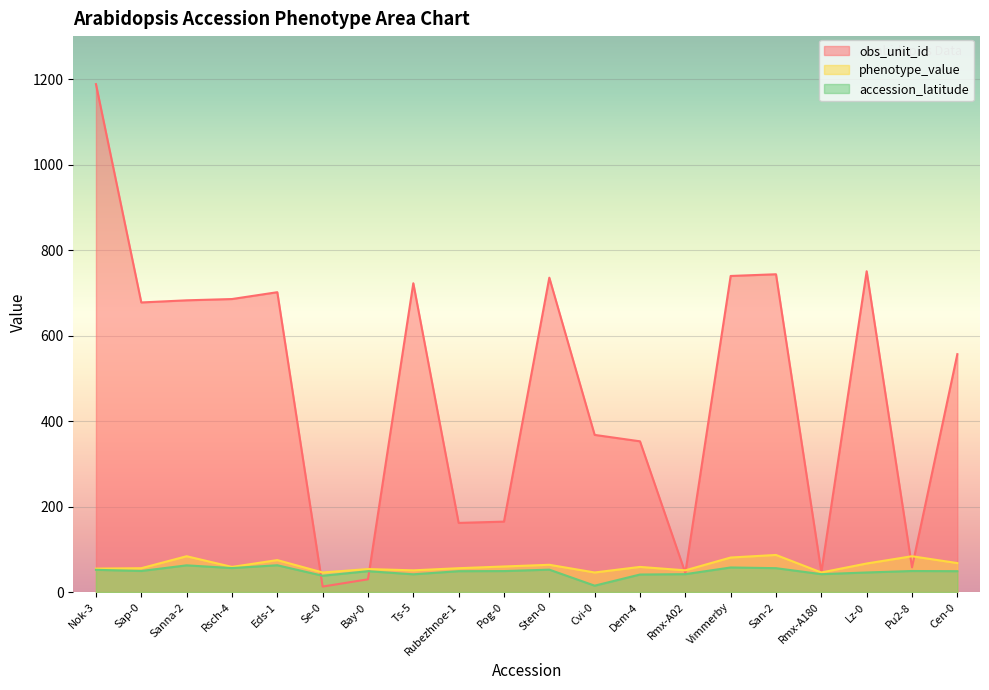

Which category has the lowest value in the phenotype_value series?

Se-0